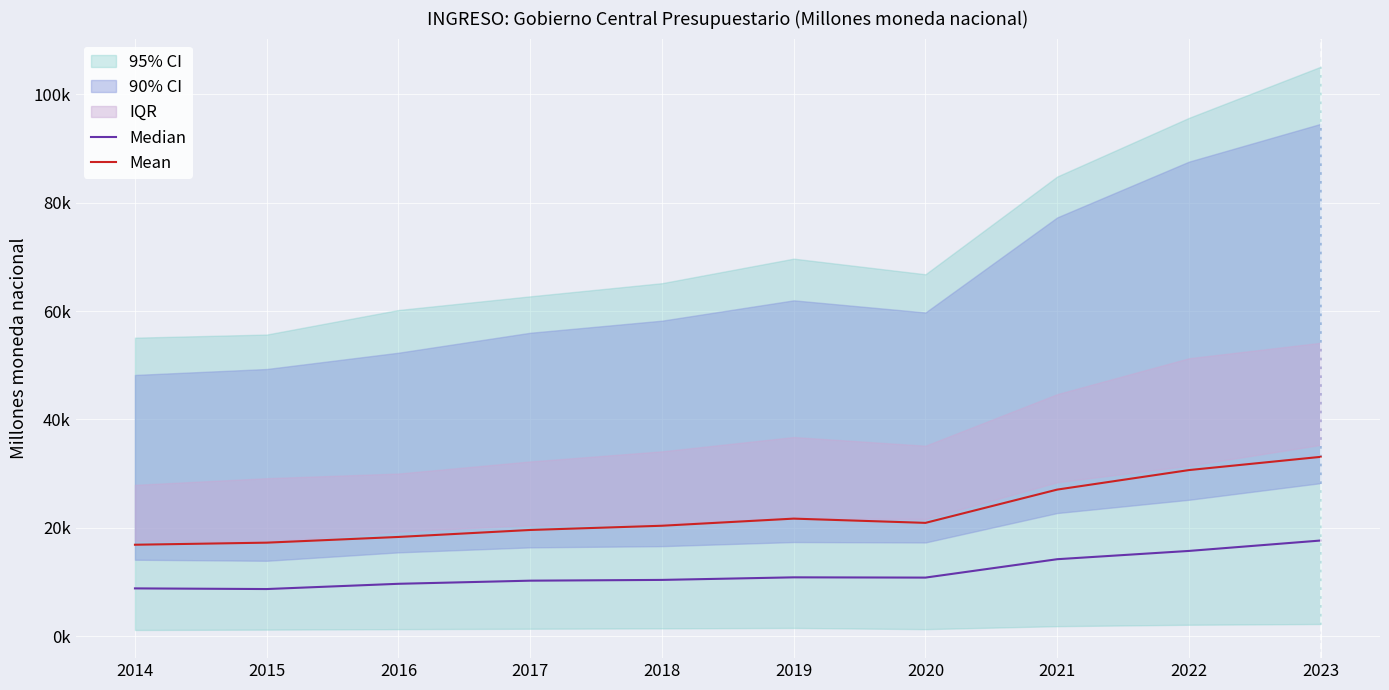

What is the value of the Median point at the 6th from the left?

10856.4